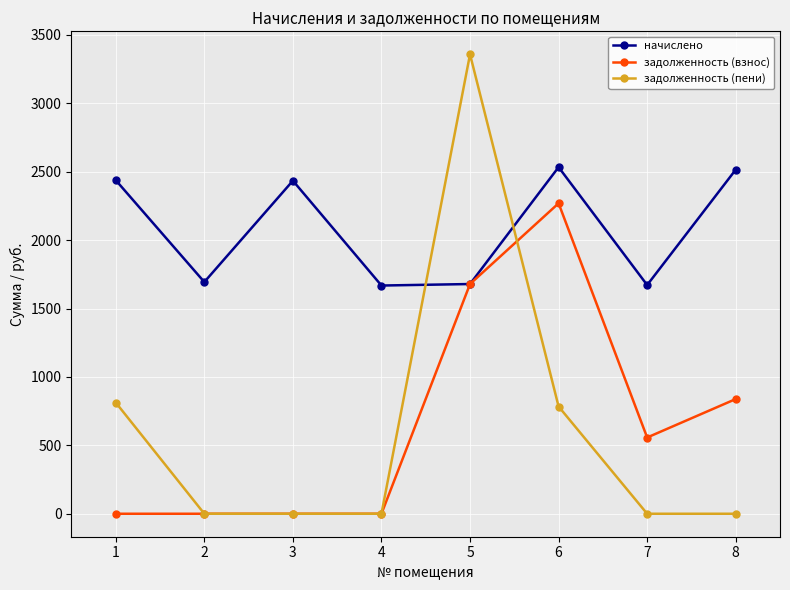

Which series has the largest total across all categories?

начислено